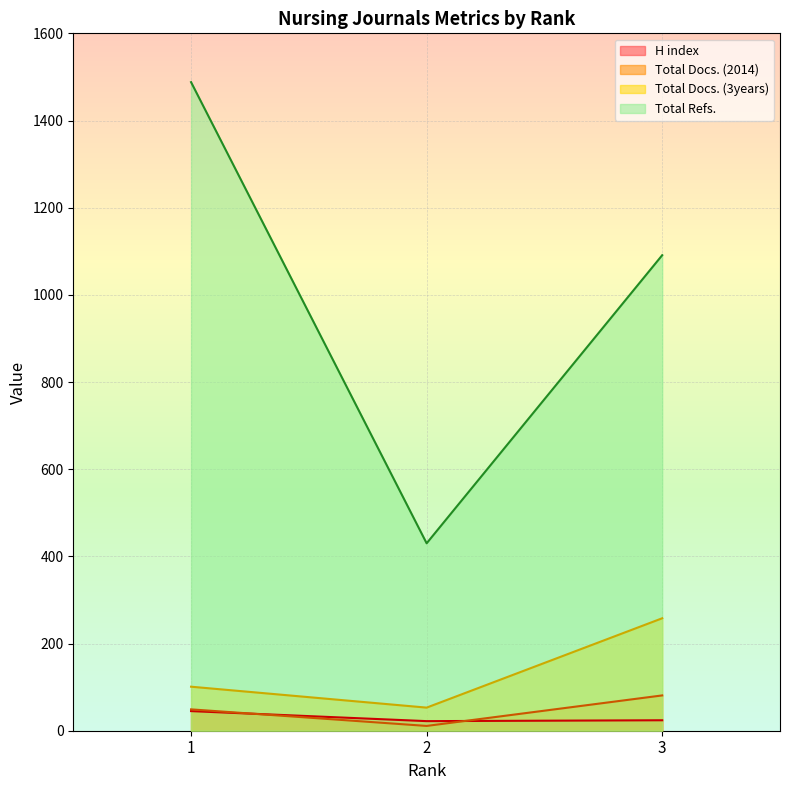

Which label corresponds to the largest value in the chart?

1